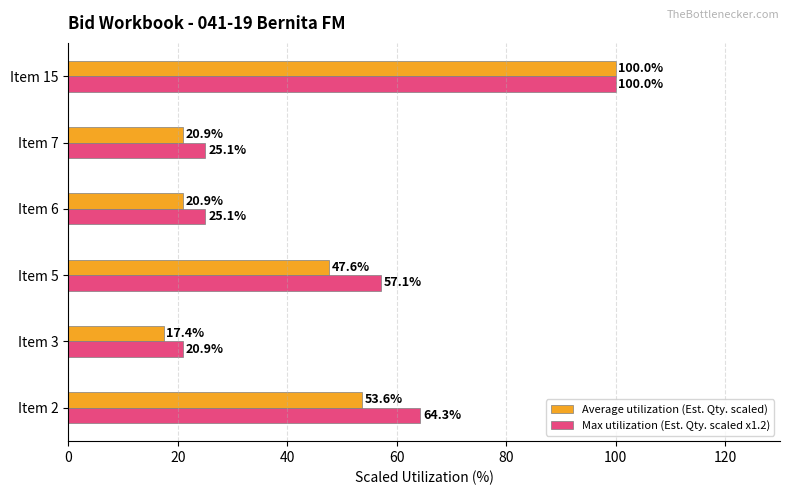

Is it true that Max utilization (Est. Qty. scaled x1.2) equals 12.3 at Item 7?

False